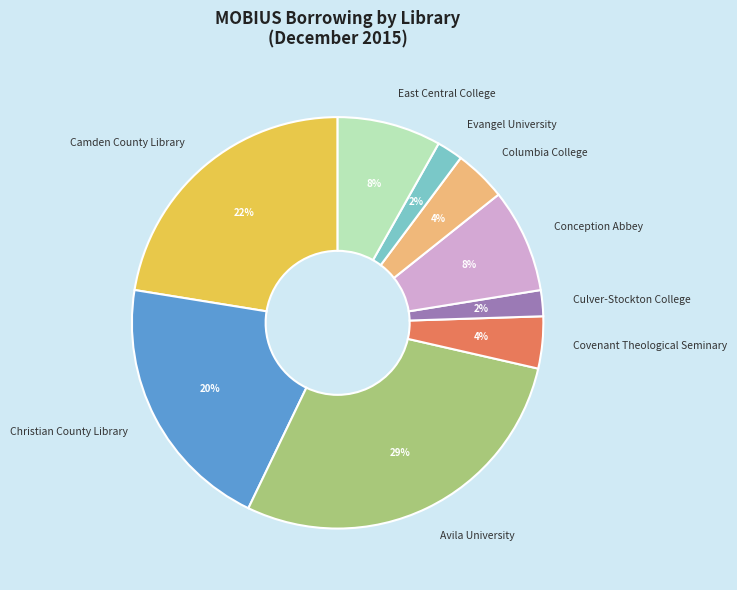

To the nearest percent, what is the combined percentage of Christian County Library and Evangel University?

22%